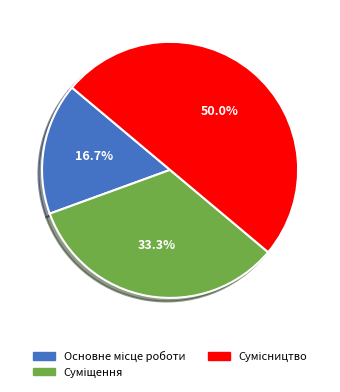

Count the number of slices in the pie.

3